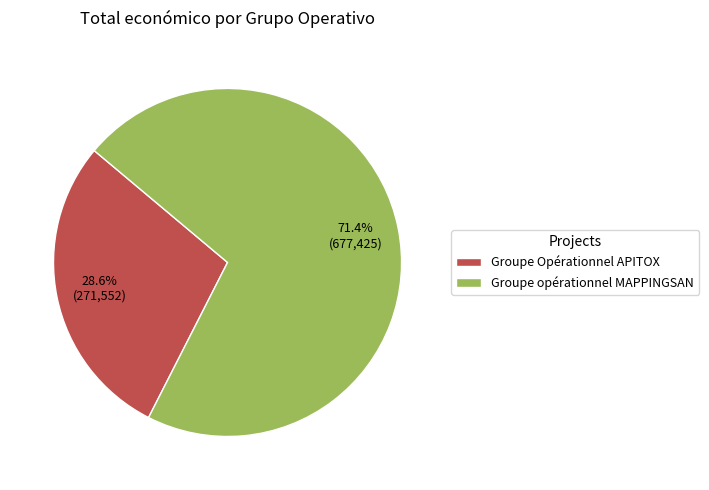

Approximately how many times larger is the value at Groupe opérationnel MAPPINGSAN compared to Groupe Opérationnel APITOX?

2.5